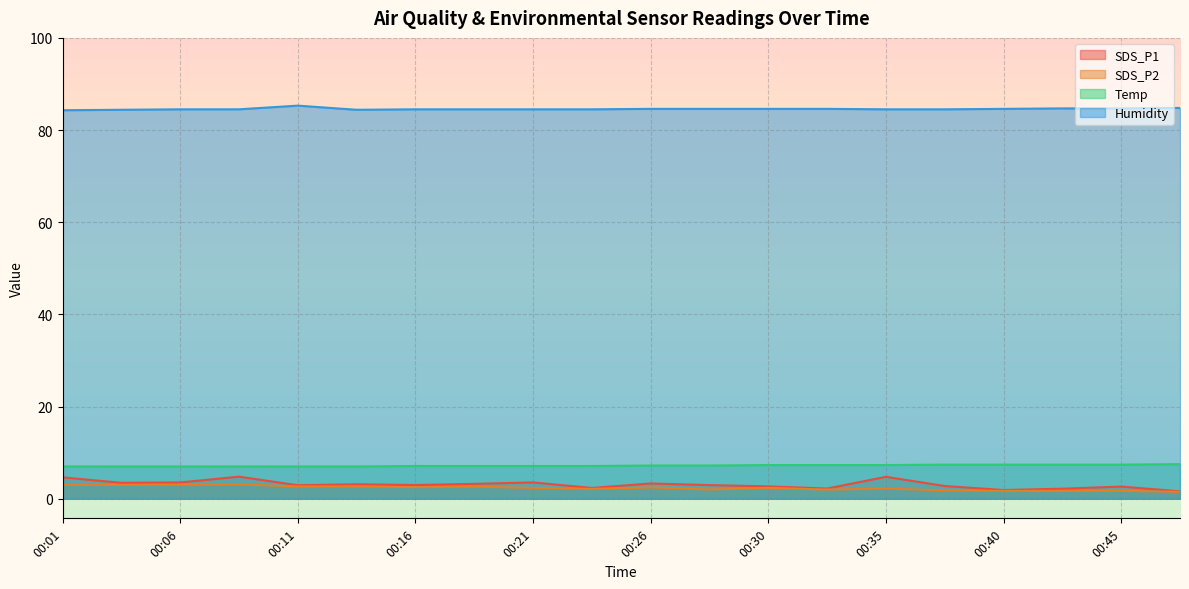

What is the value of the Humidity point at the 14th from the left?

84.6